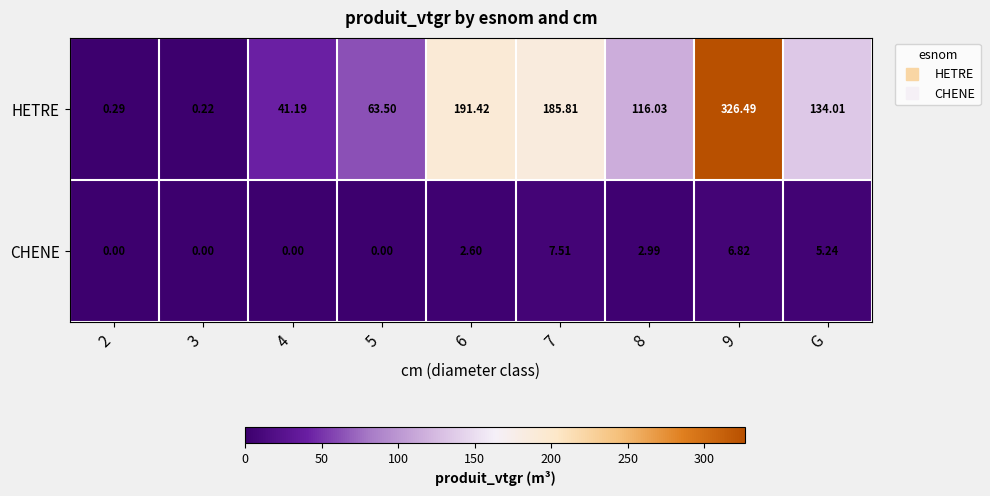

Rank the series at 2 from highest to lowest value.

HETRE, CHENE